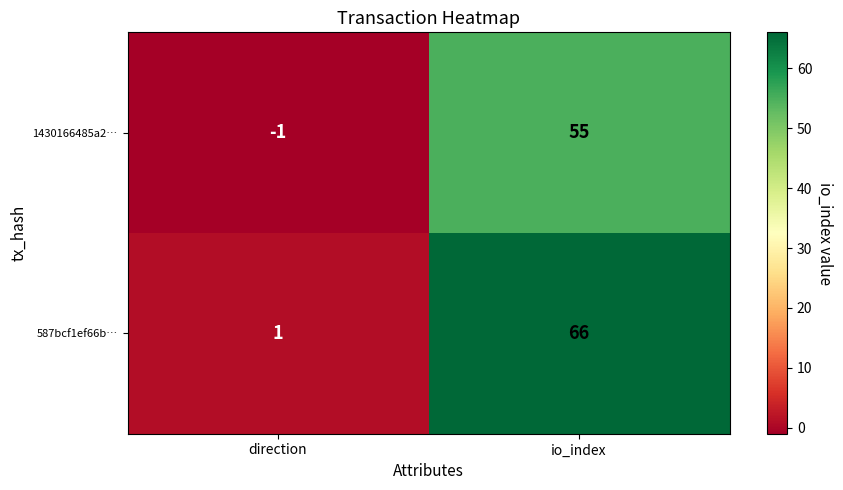

At which label does 587bcf1ef66b… reach its minimum?

direction